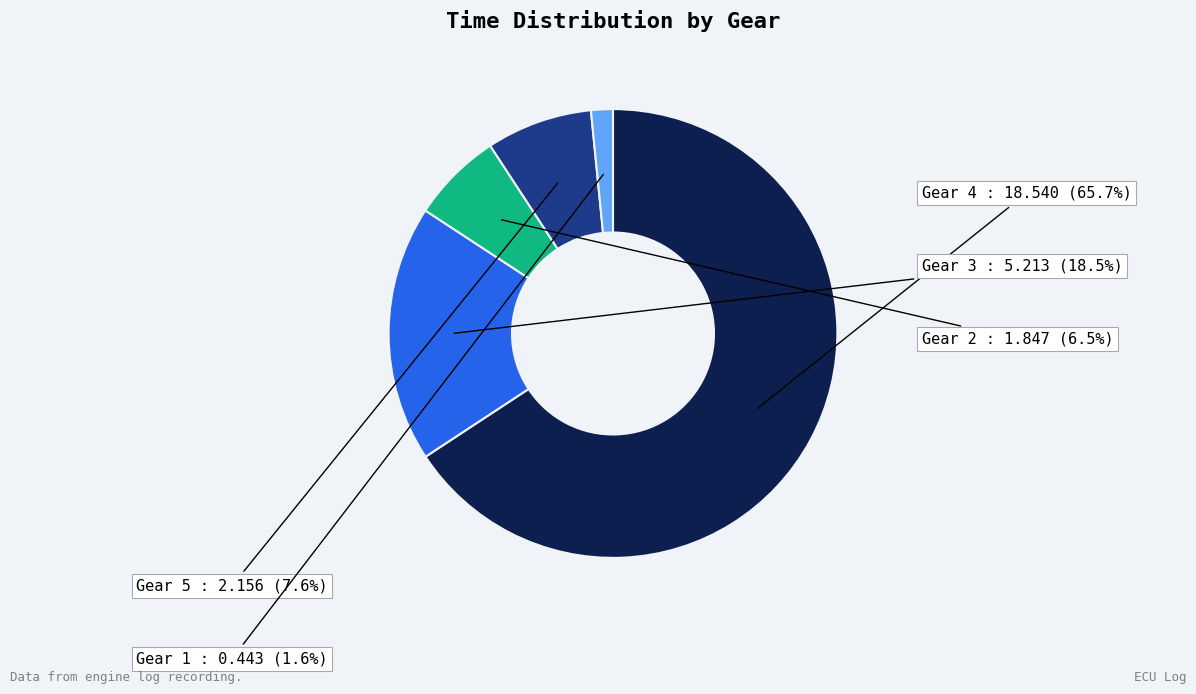

Combined, do Gear 3 and Gear 5 account for over 50%?

No